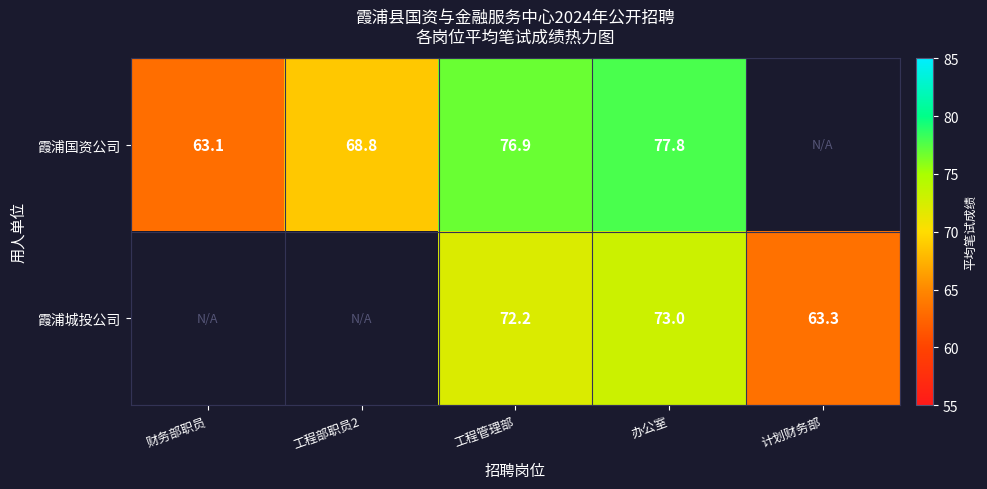

Rank the series at 办公室 from highest to lowest value.

霞浦国资公司, 霞浦城投公司